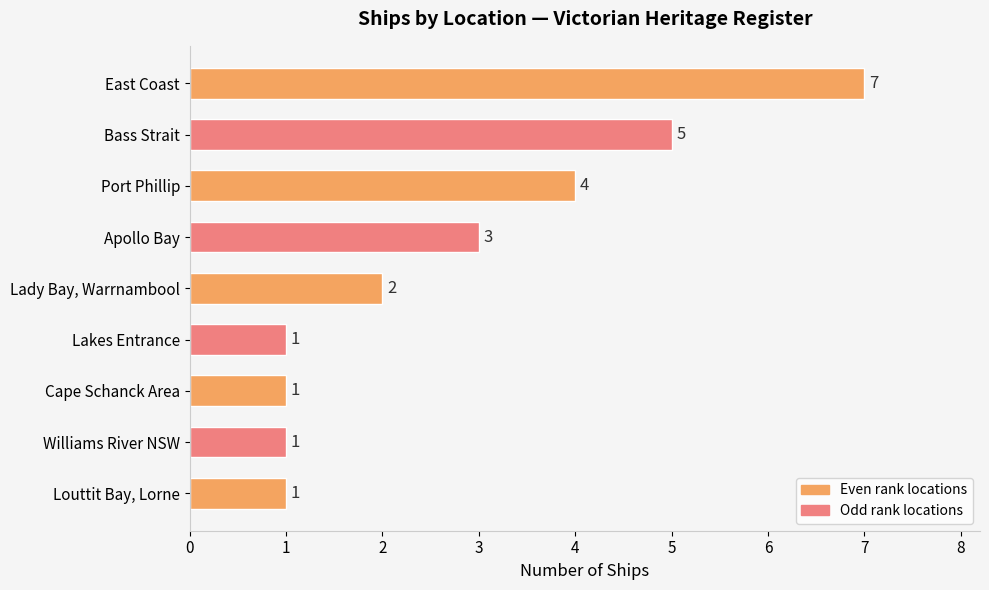

What is the minimum value shown in the chart?

1